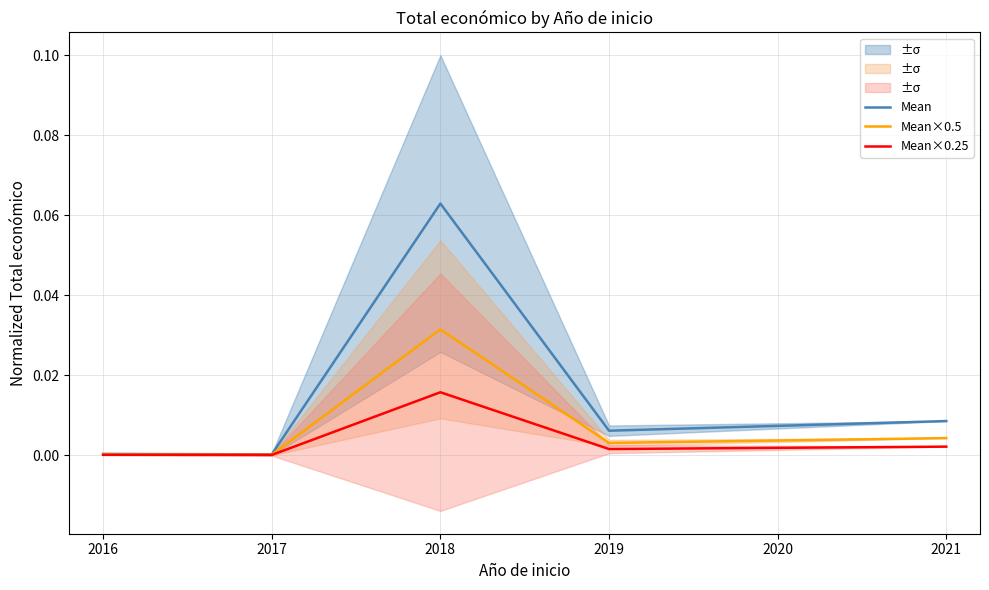

Does the chart have visible grid lines?

Yes